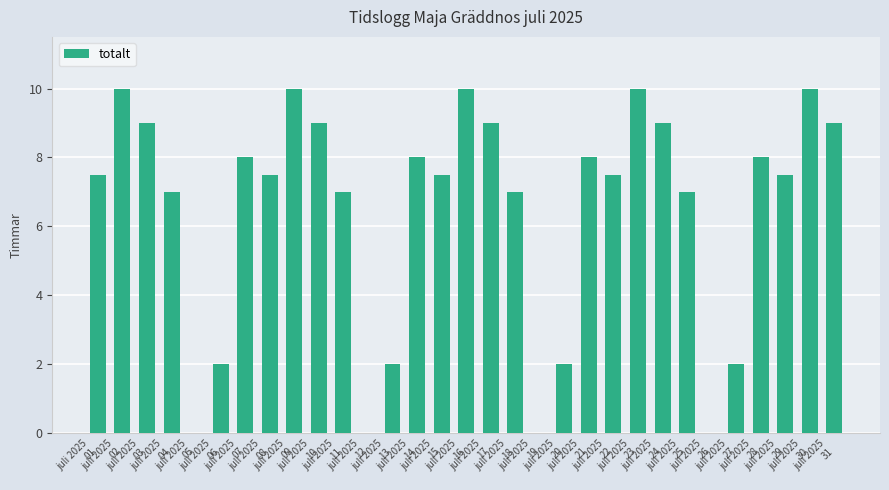

How many values are between 2 and 9?

22